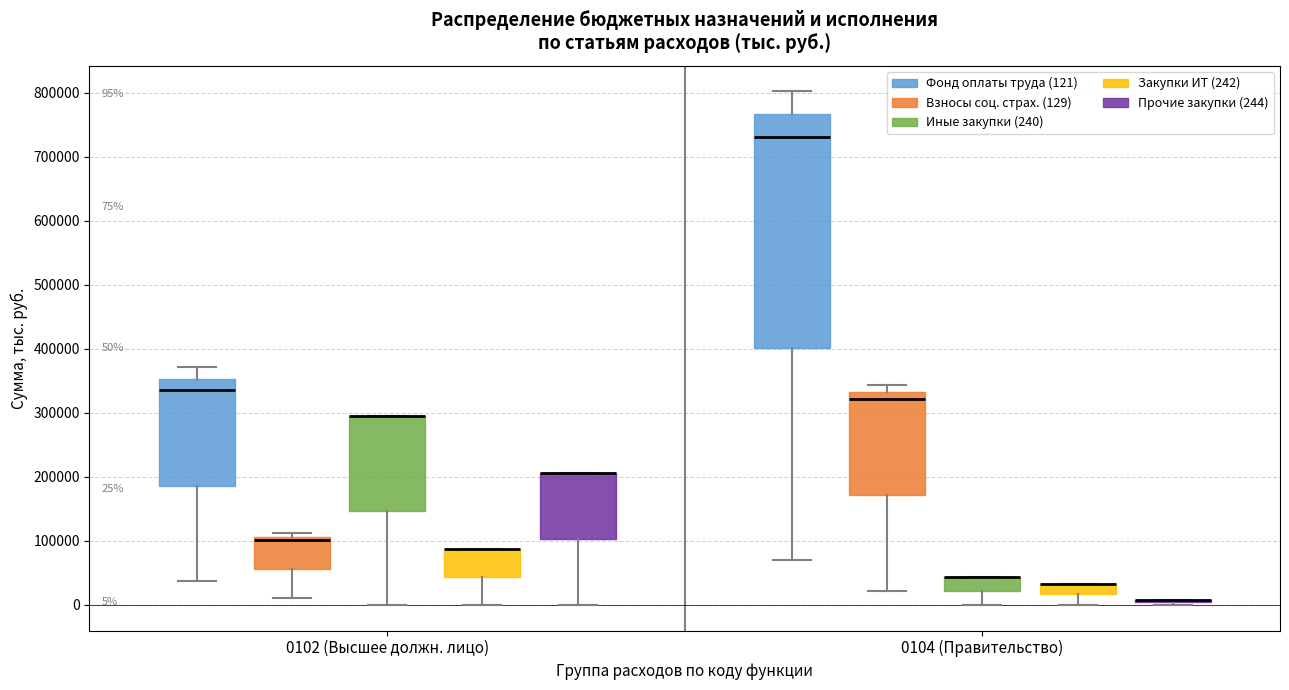

Comparing the boxes themselves (not the whiskers), which one is the tallest?

0104 (Правительство) (Фонд оплаты труда (121))